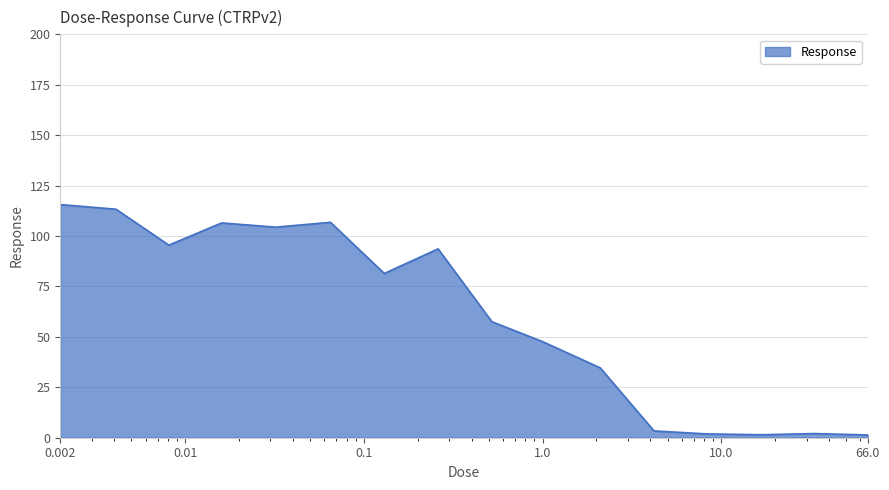

What is the greatest value displayed?

115.6